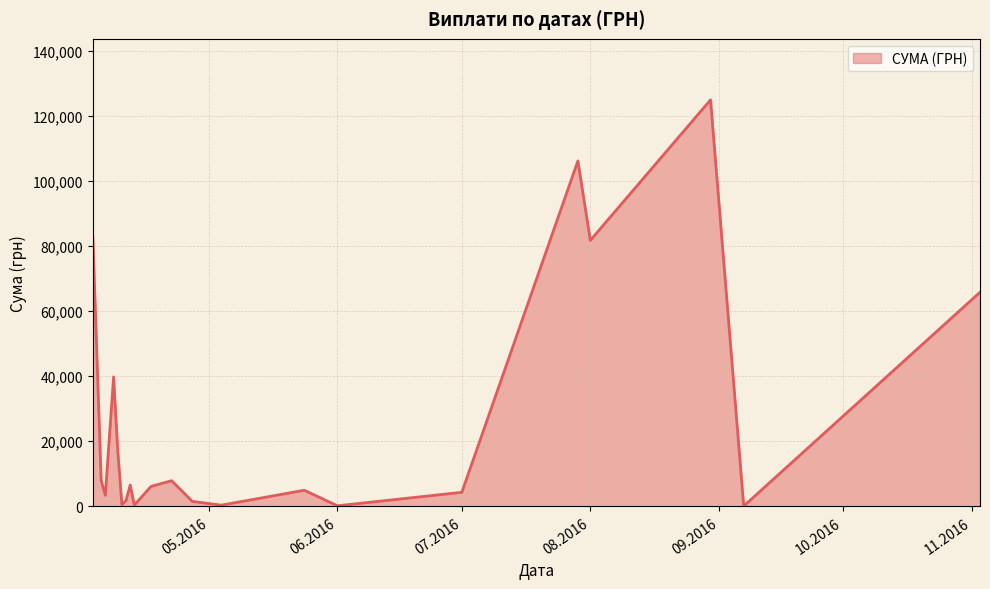

What is the difference between the maximum and minimum values?

124820.3